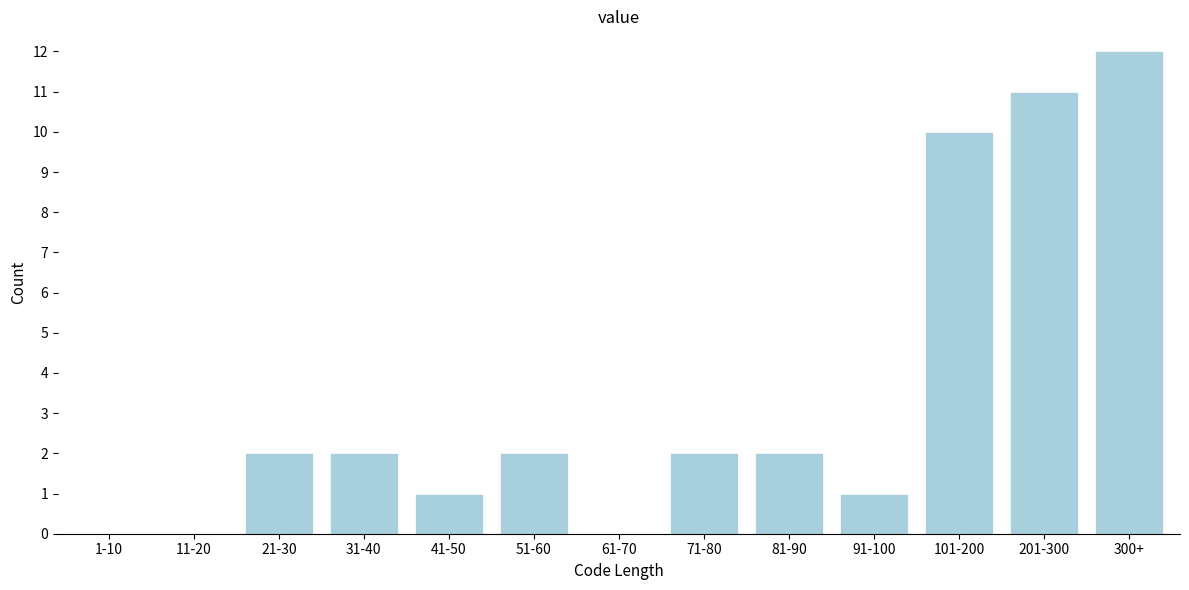

Reading left to right, extract all data points from this chart.

1-10=0	11-20=0	21-30=2	31-40=2	41-50=1	51-60=2	61-70=0	71-80=2	81-90=2	91-100=1	101-200=10	201-300=11	300+=12